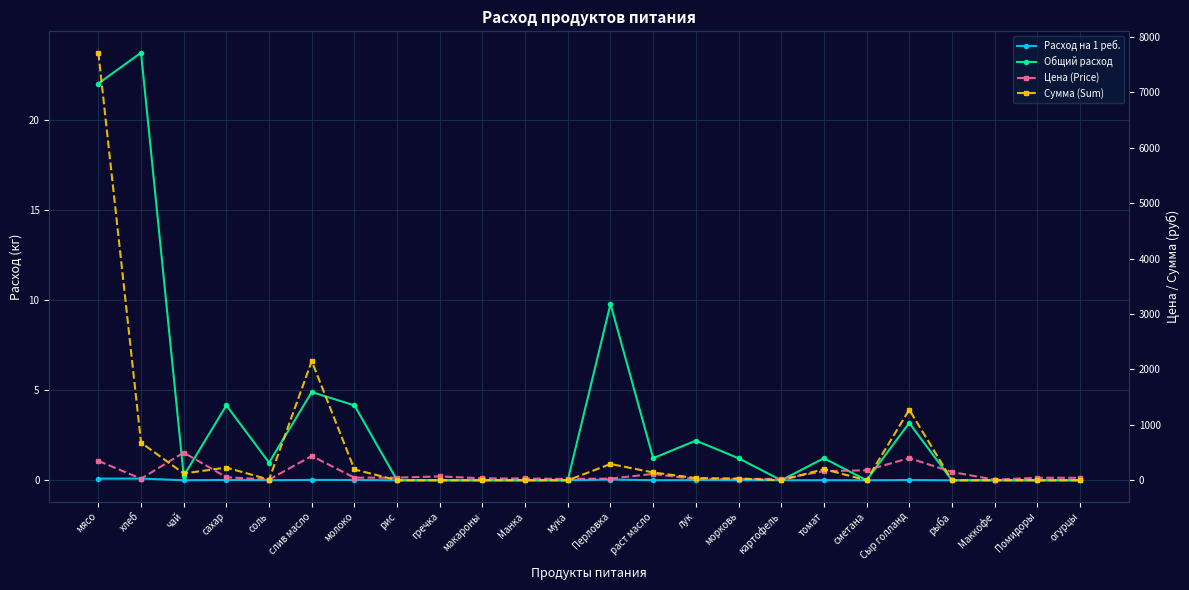

Where is the first local maximum for Сумма (Sum)?

сахар